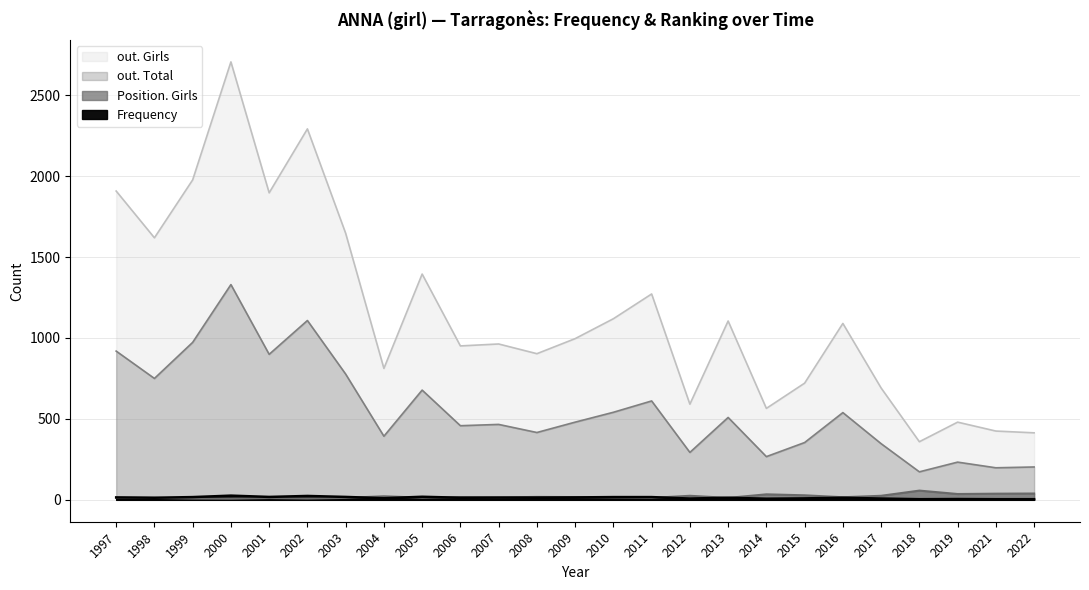

What is the value of the Frequency point at the 11th from the left?

14